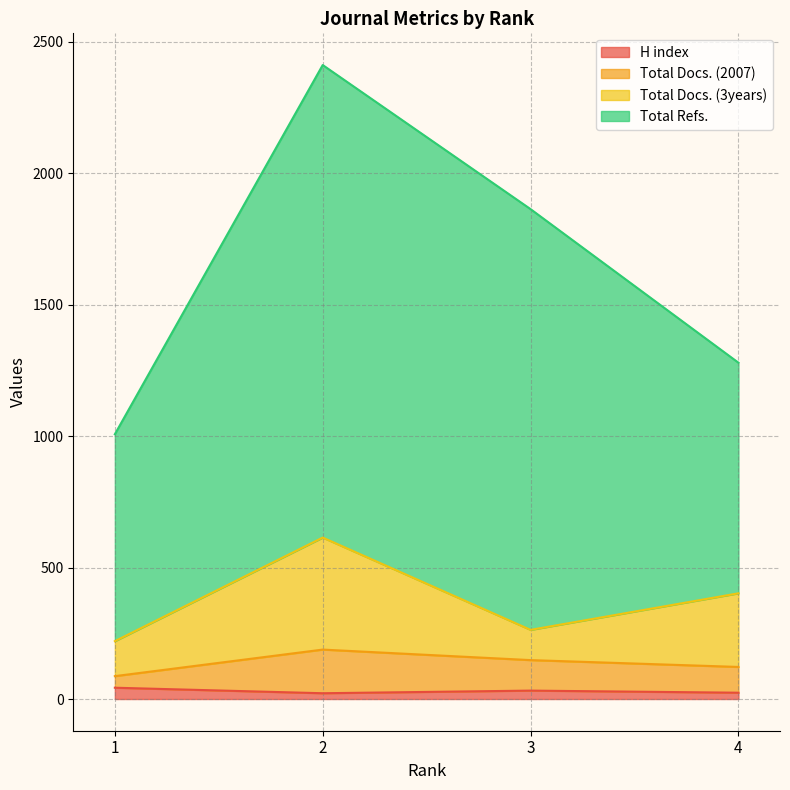

Which label corresponds to the largest value in the chart?

2